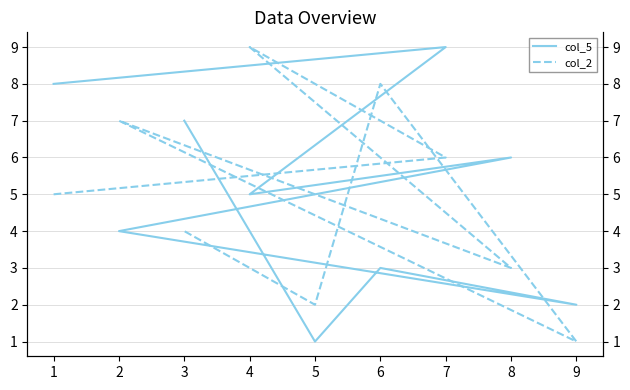

How many lines are shown in the chart?

2